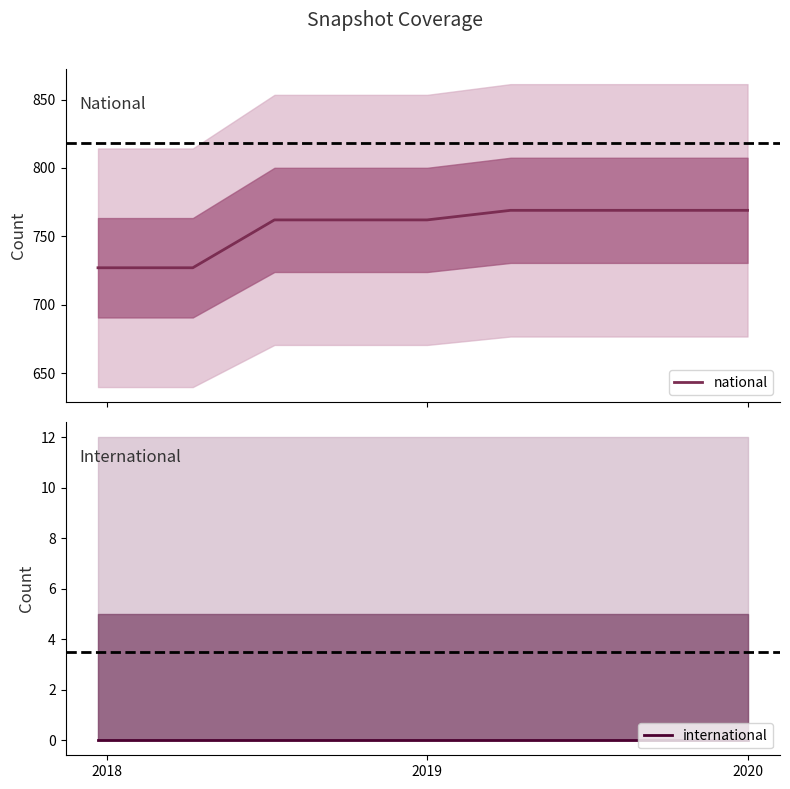

Which series has the largest range (max minus min)?

national